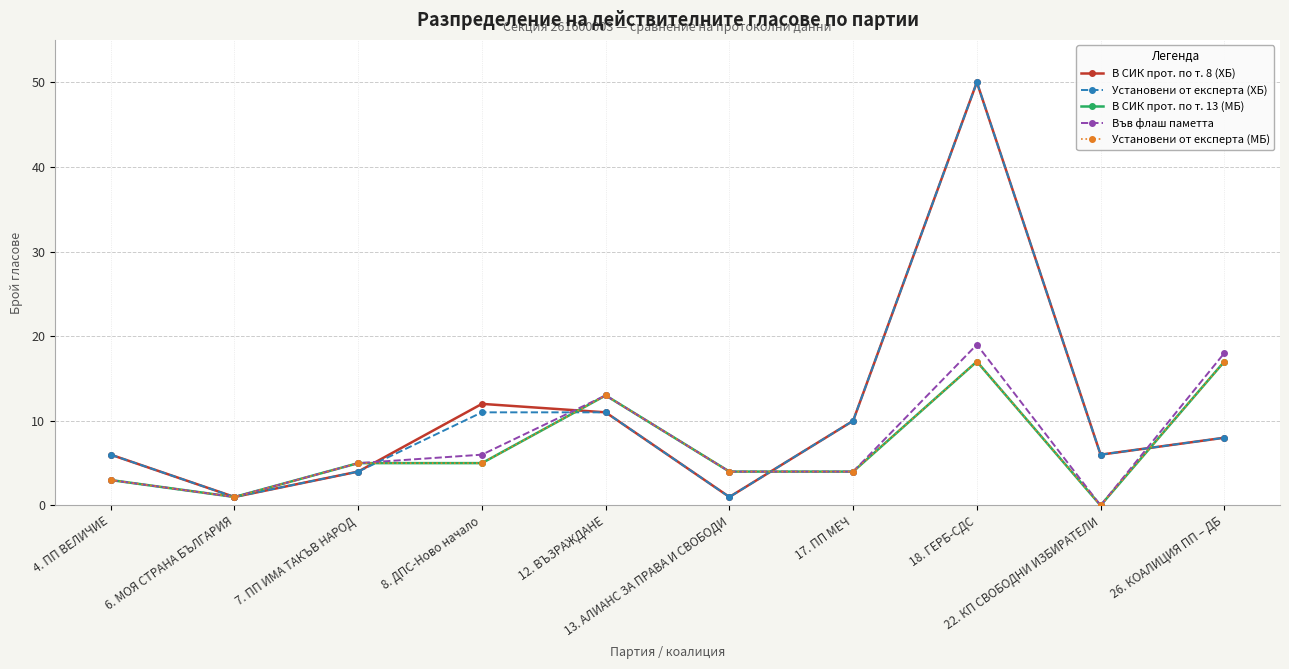

Does the chart have visible grid lines?

Yes